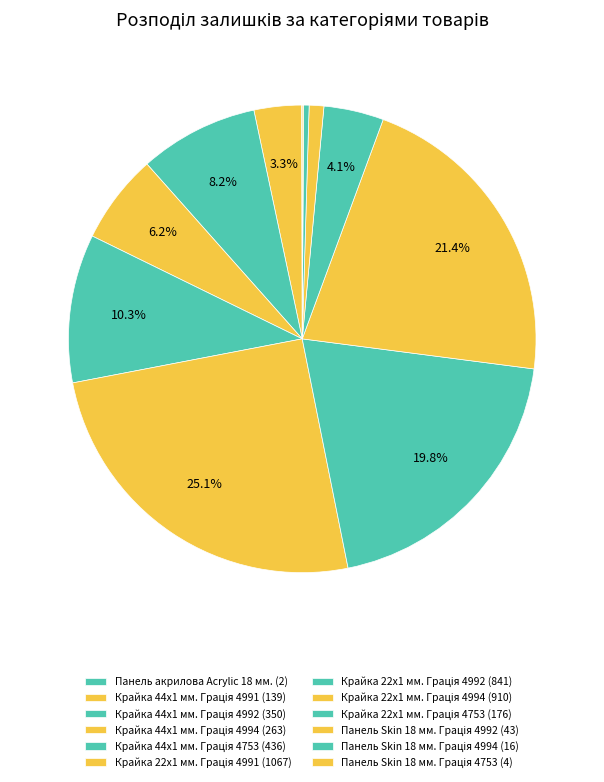

Is there a majority slice in this chart?

No